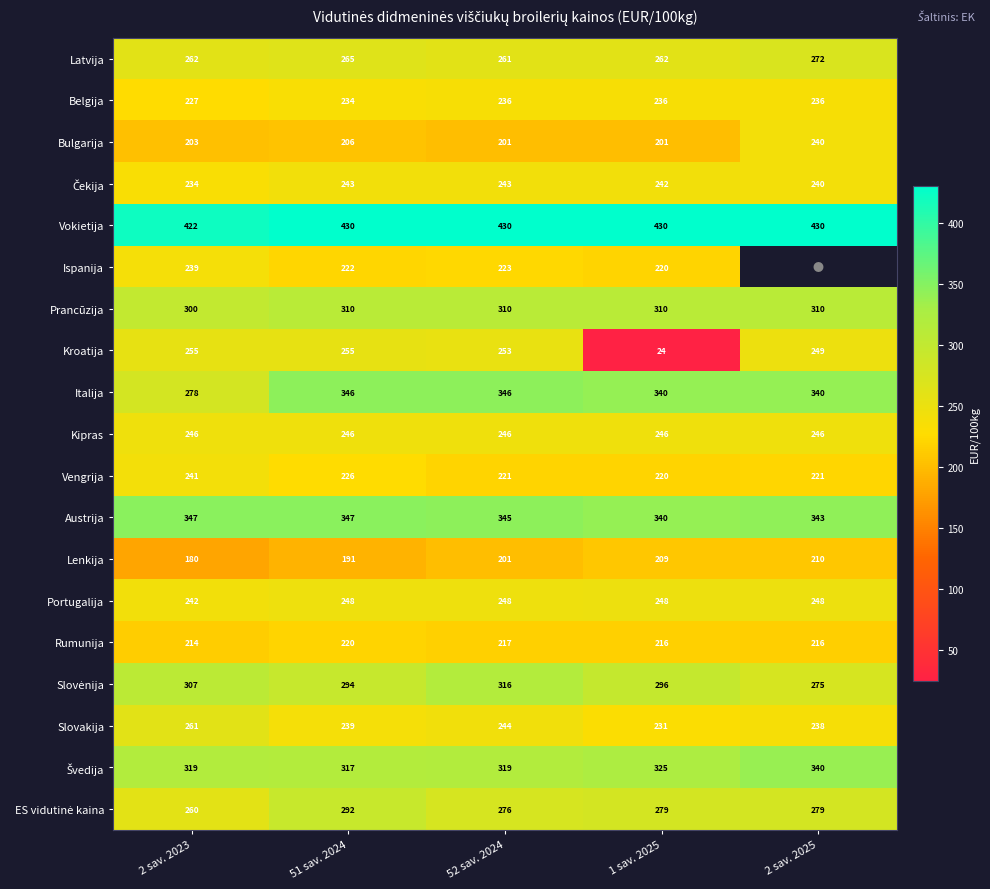

At which category does the chart reach its peak across all series?

51 sav. 2024